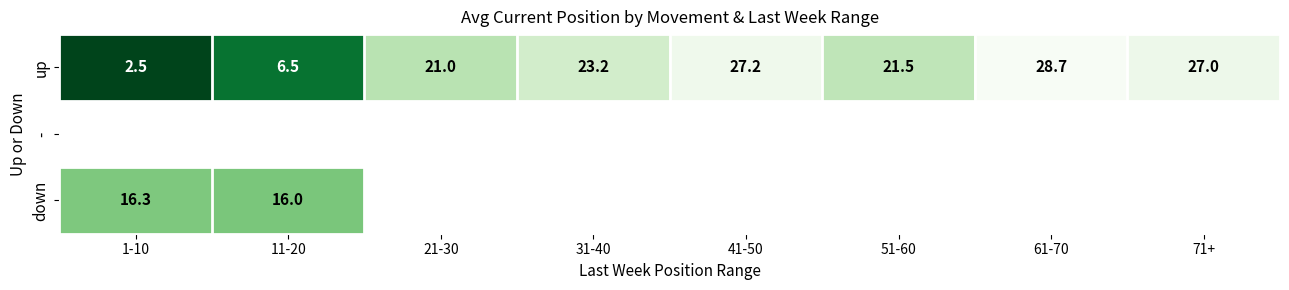

Is the value of up at 1-10 greater than the value of down at 1-10?

No